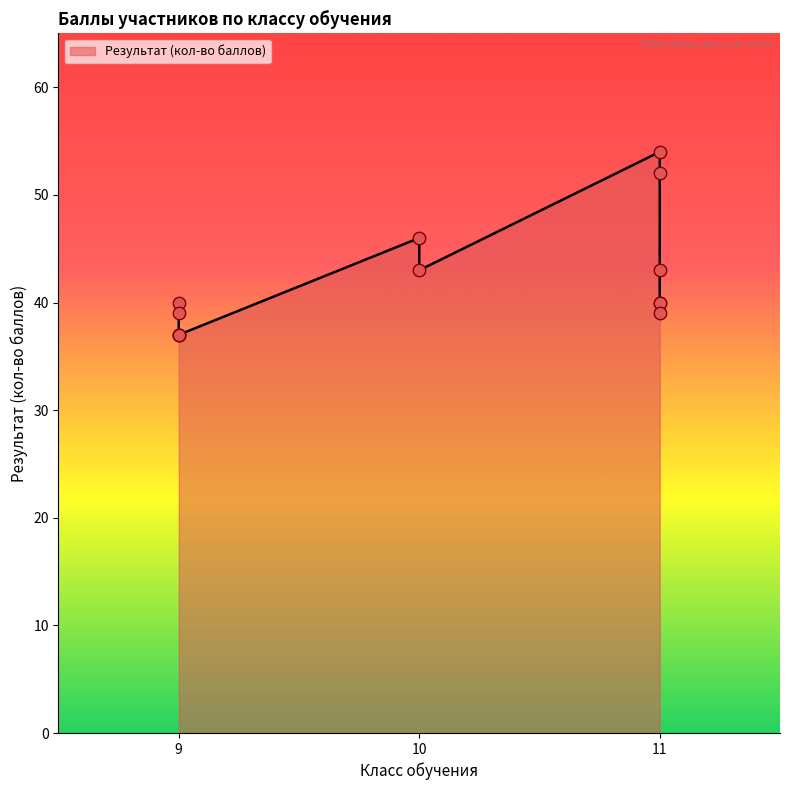

What is the ratio of the value at 11 to the value at 9?

1.0